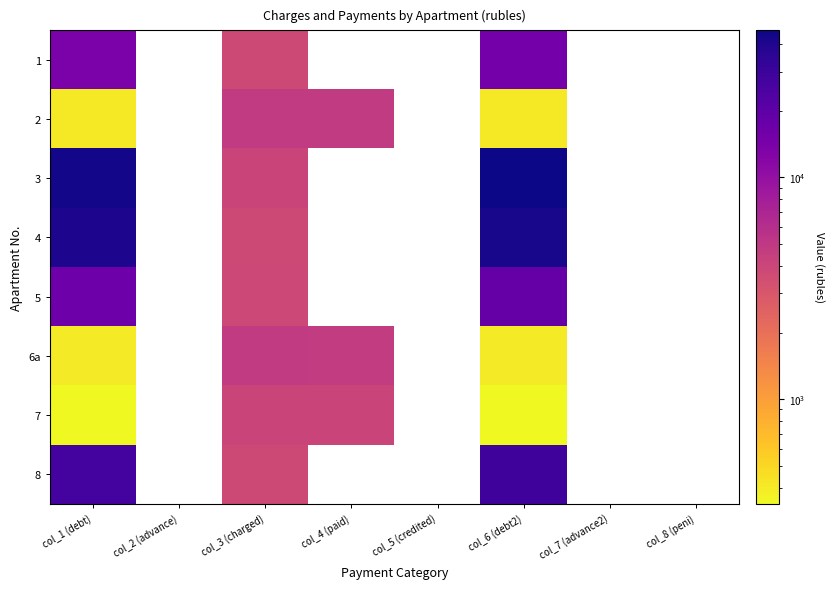

How many categories are shown in the chart?

8